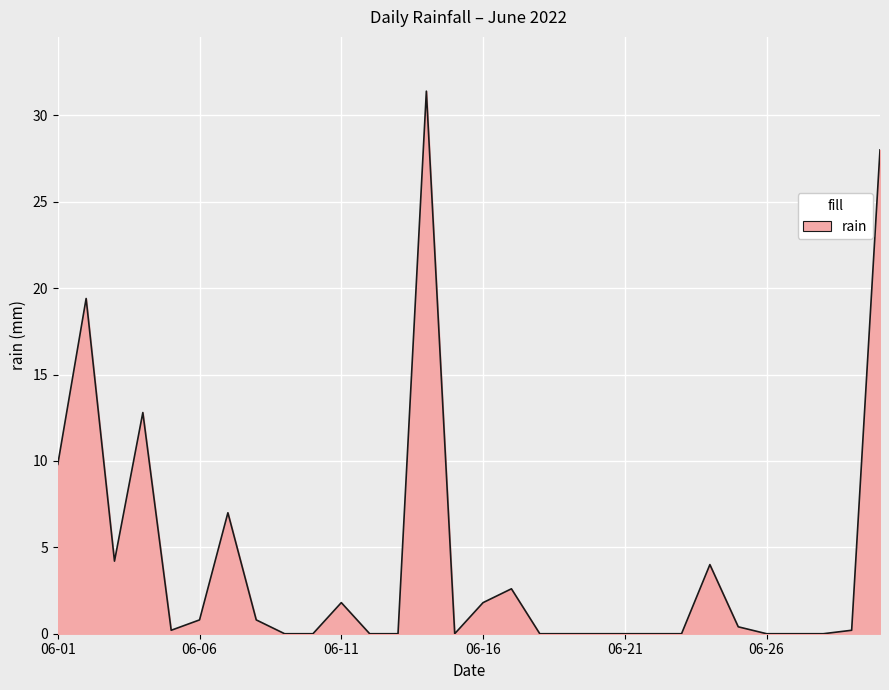

What is the sum of all values?

125.2